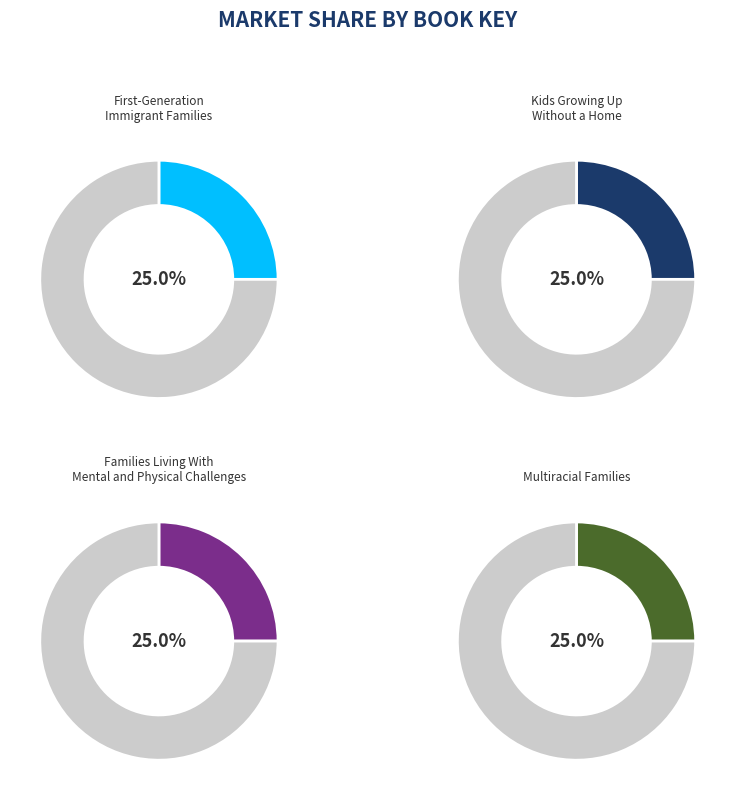

Which slice is the smallest?

First-Generation Immigrant Families